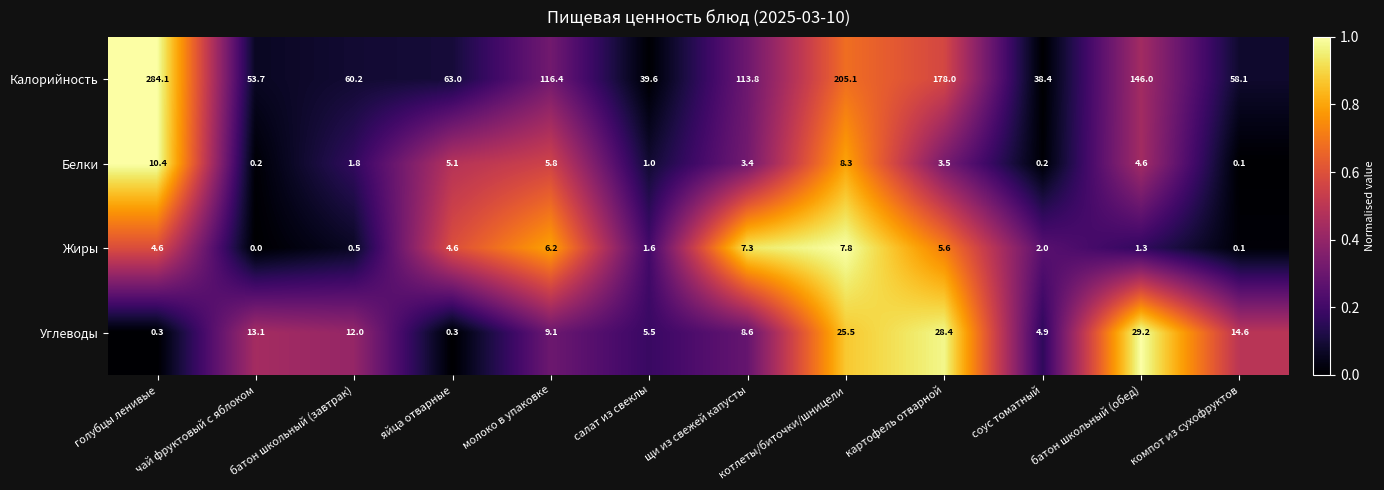

The Калорийность series shows 92.1 at компот из сухофруктов. True or false?

False